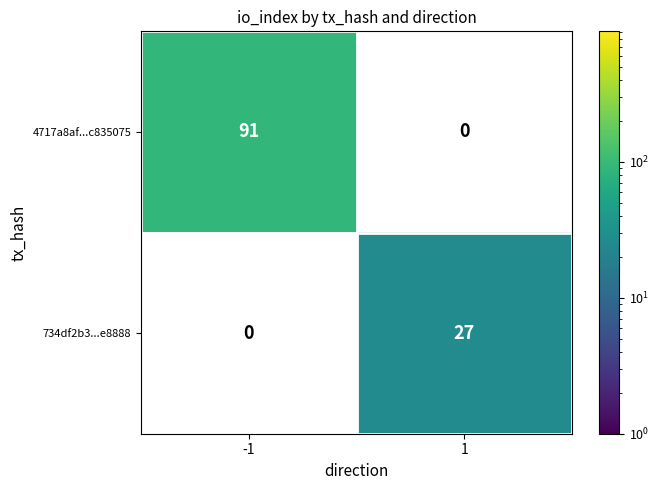

The 4717a8af...c835075 series shows 44 at -1. True or false?

False